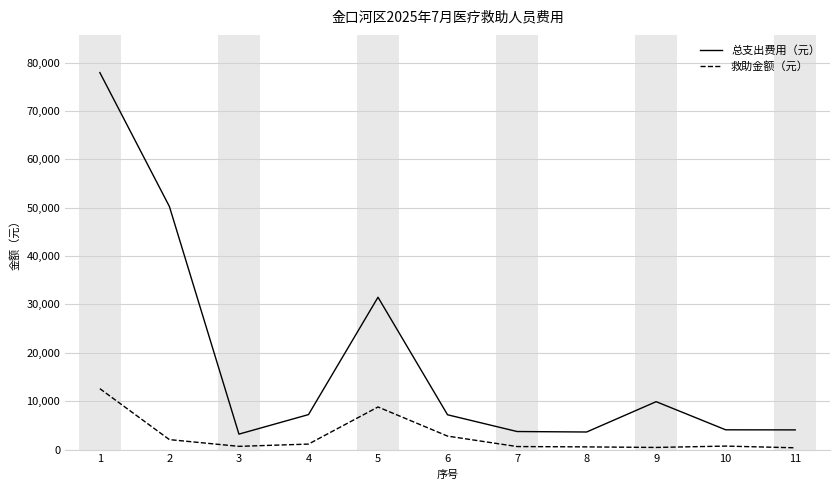

What is the minimum value for 总支出费用（元）?

3192.5